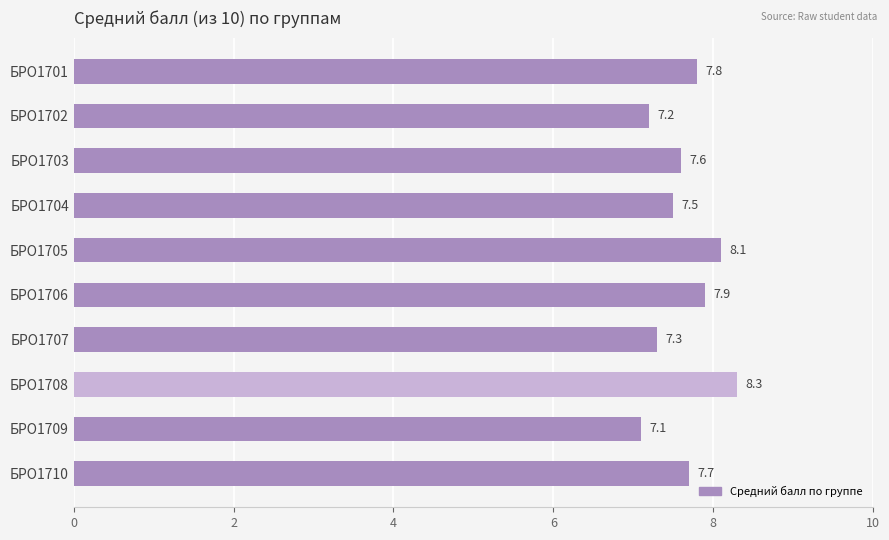

What is the greatest value displayed?

8.3